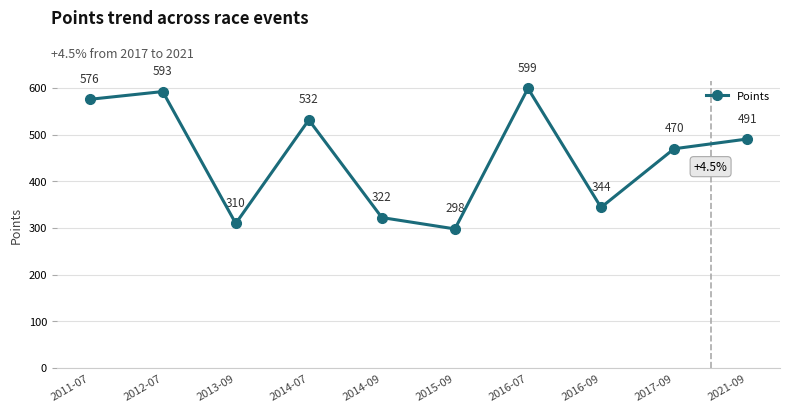

Between 2015-09 and 2014-09, which is larger?

2014-09